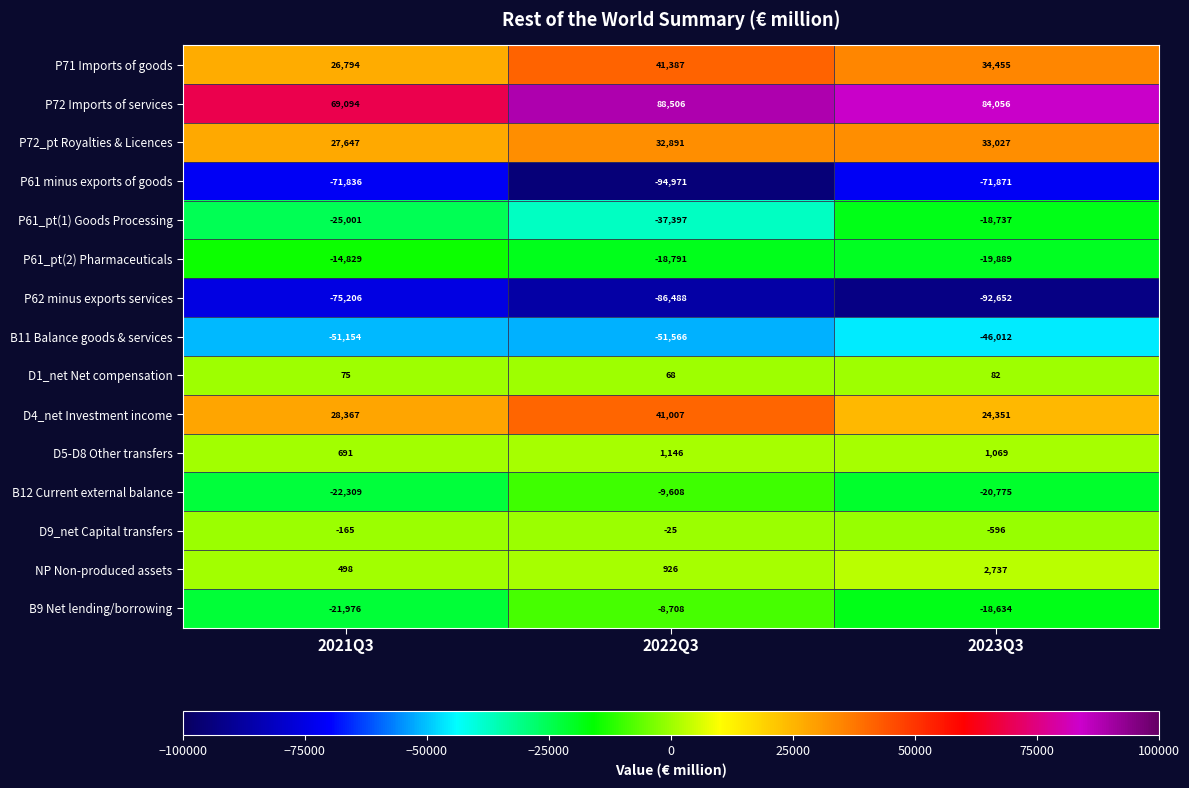

What is the maximum value shown in the chart?

88506